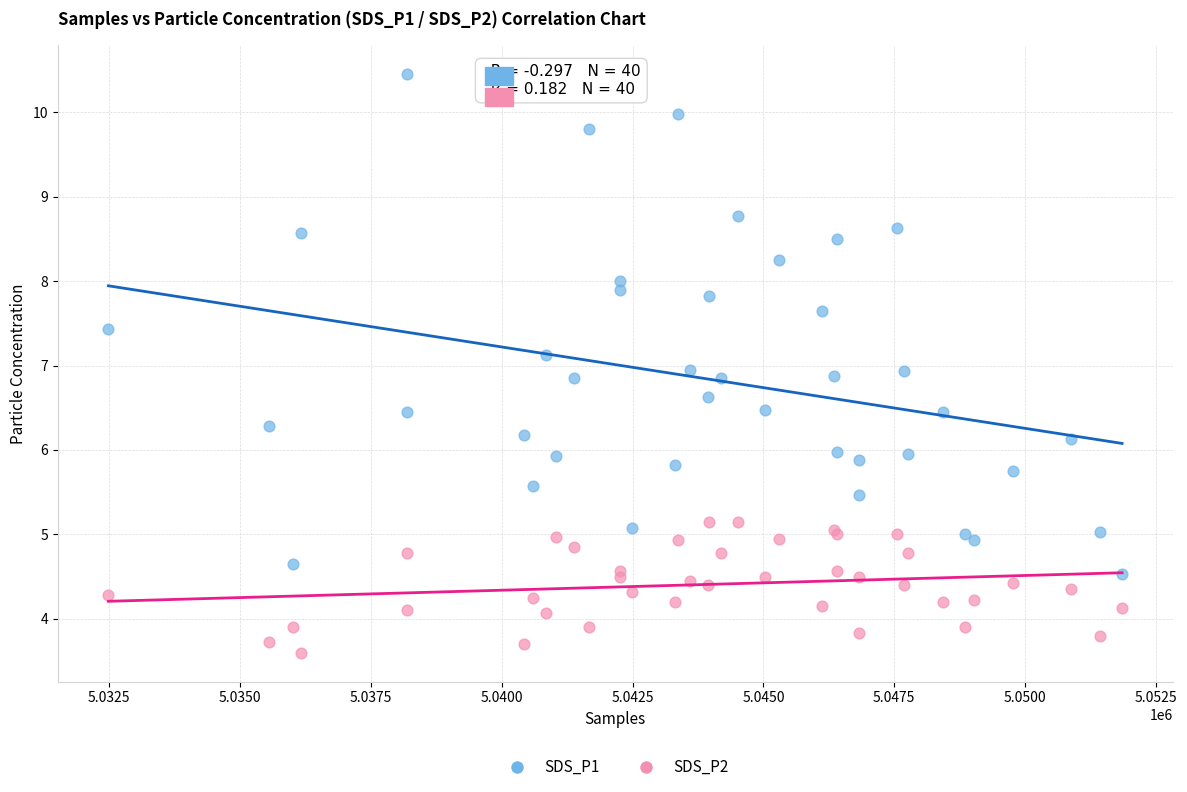

What is the X range (max minus min) for the scatter plot?

19372.0